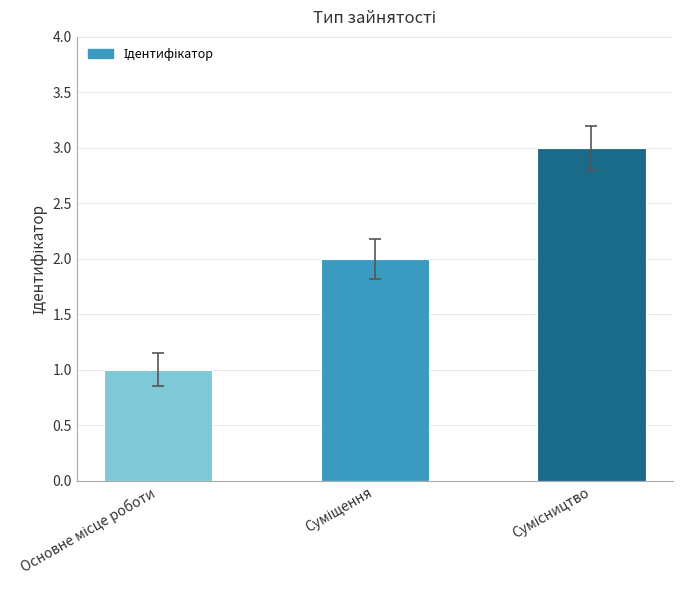

Reading left to right, list all the values displayed in this chart.

1	2	3